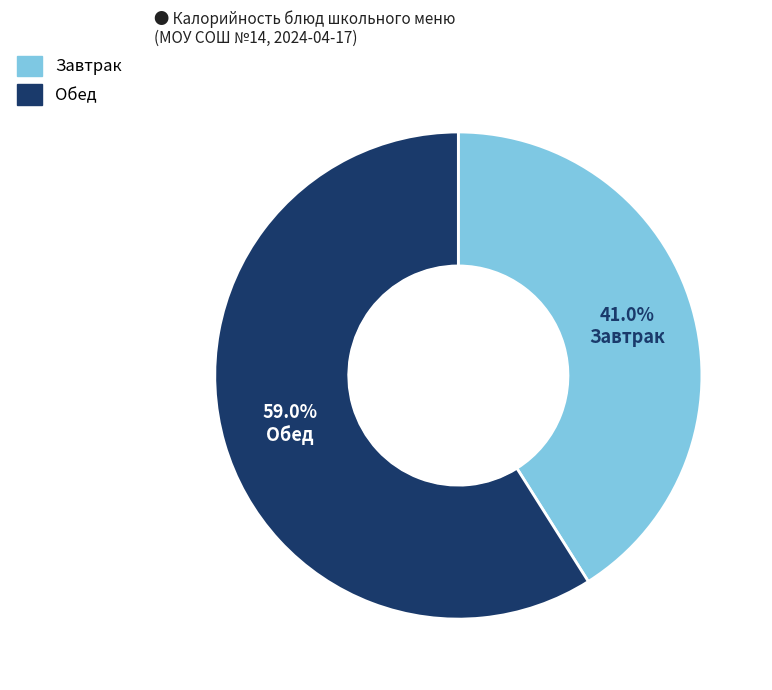

Rank the categories by value from highest to lowest.

Обед, Завтрак